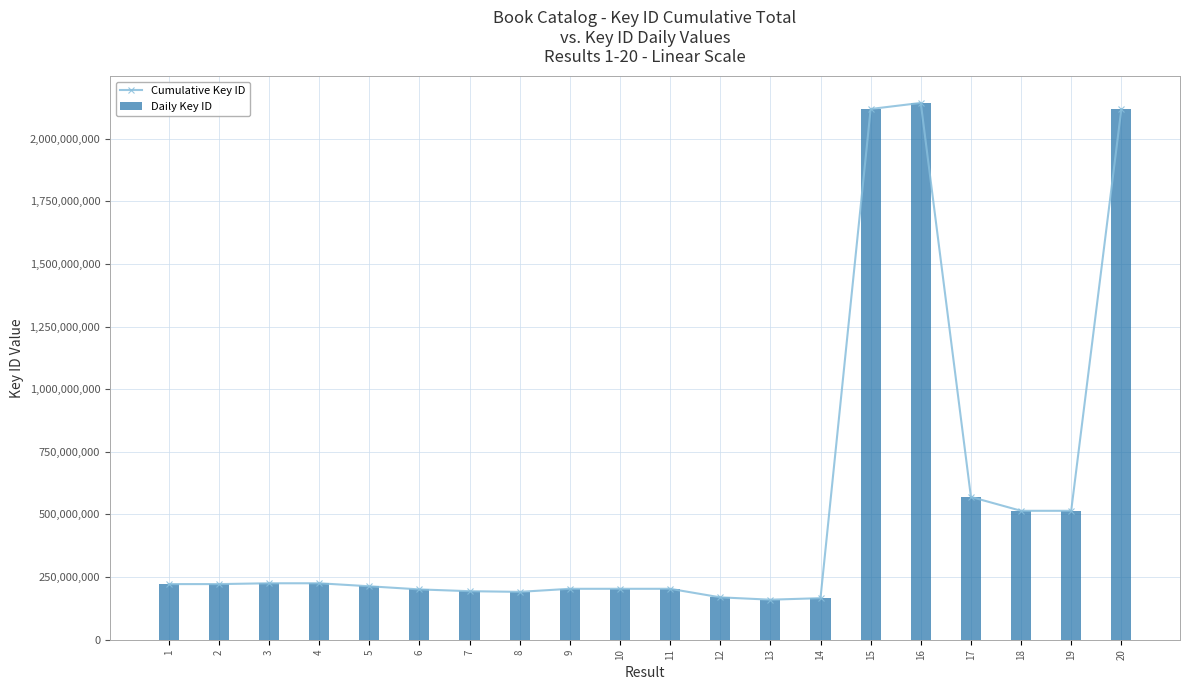

The Cumulative Key ID series shows 253631483 at 18. True or false?

False